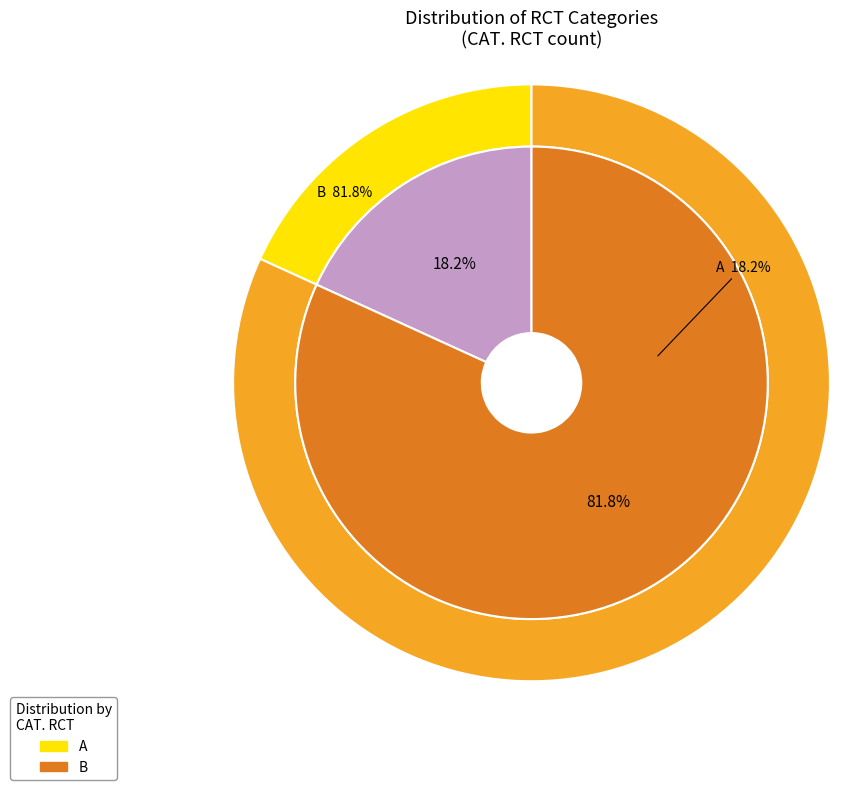

Combined, do B and A account for over 50%?

Yes